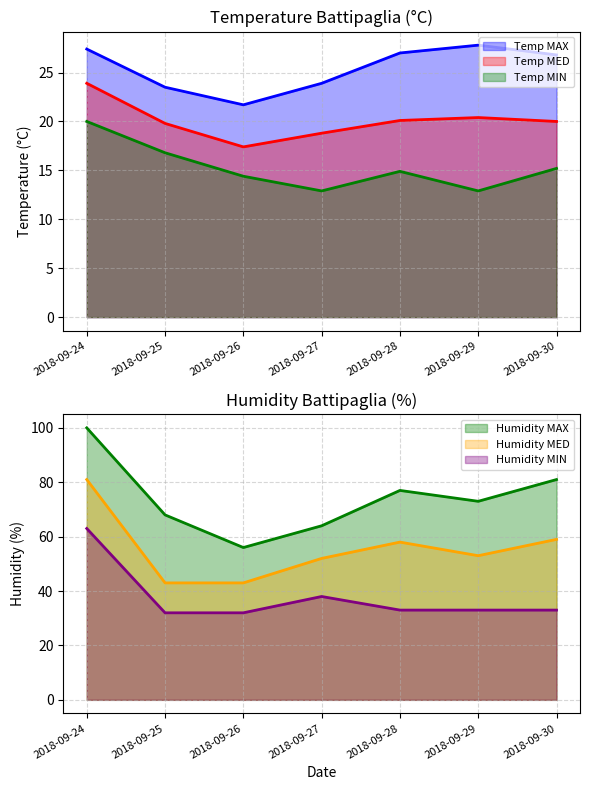

What is the sum of all Temp MIN values?

107.1